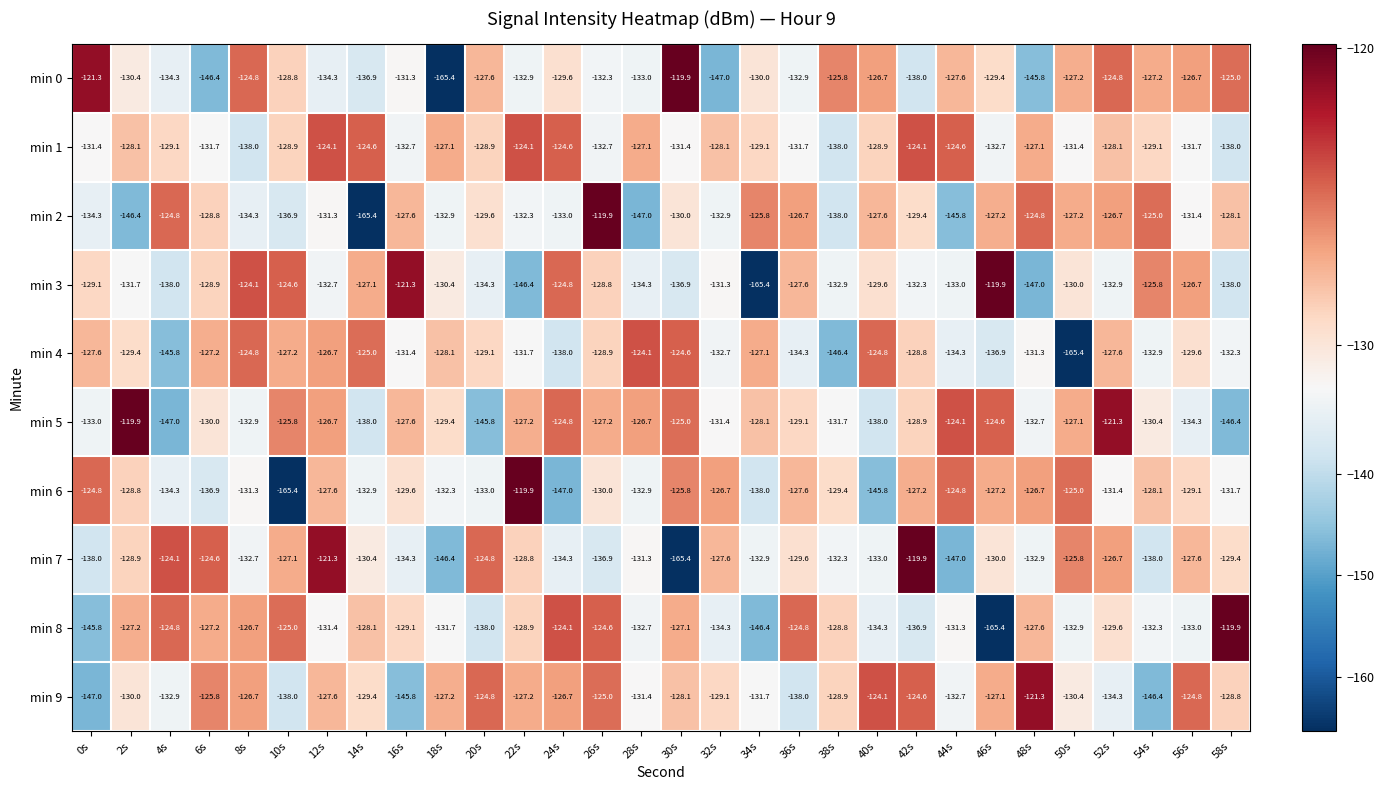

How many values in the min 4 series are below -129?

16